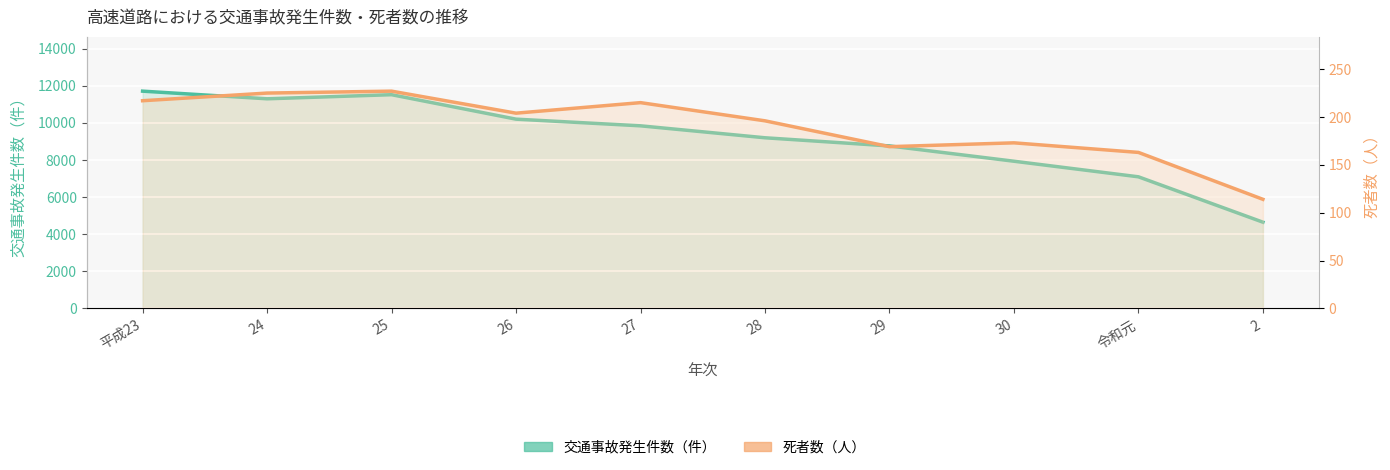

What is the difference between the highest and lowest values at 令和元?

6931